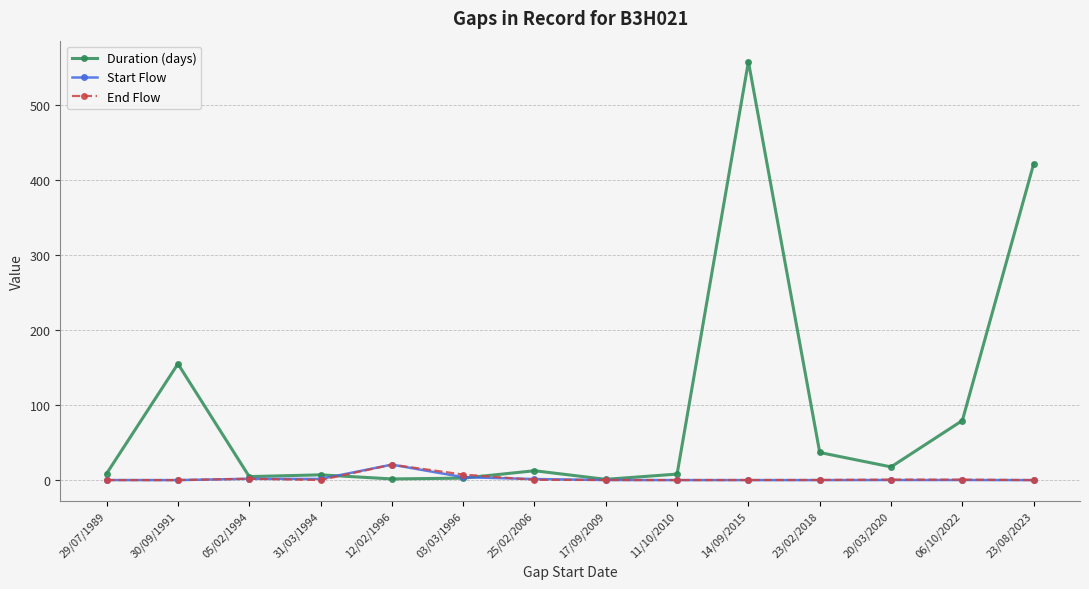

The Duration (days) series shows 36.8 at 23/02/2018. True or false?

True